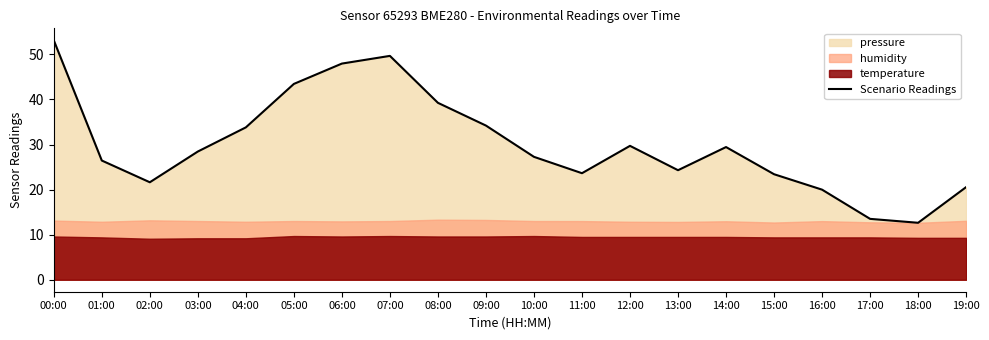

Between 01:00 and 05:00, which is larger?

05:00